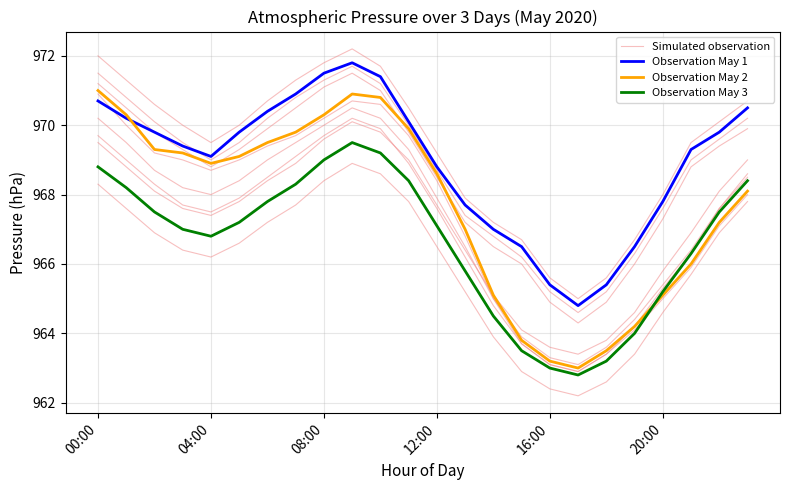

How many data points in Observation May 1 are above 969?

15